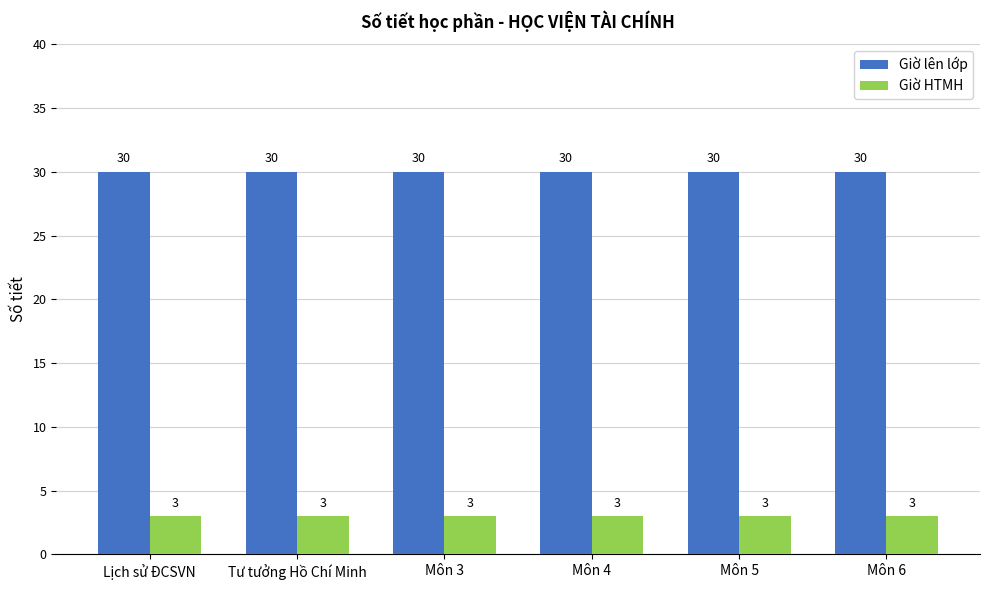

What is the sum of the Giờ lên lớp values at Môn 6 and Môn 4?

60